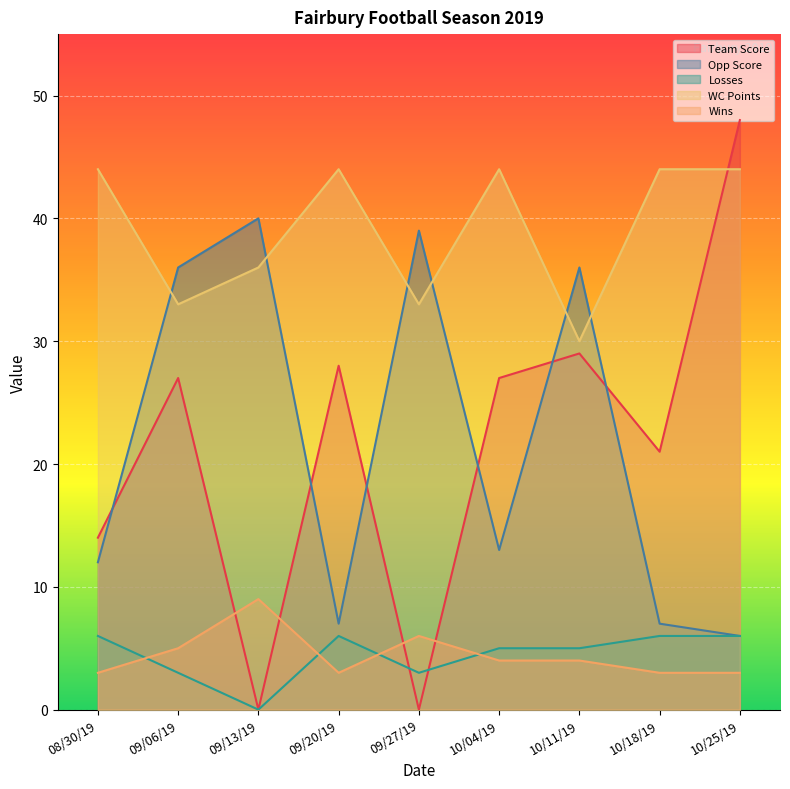

Where does the Opp Score series first go above 13?

09/06/19